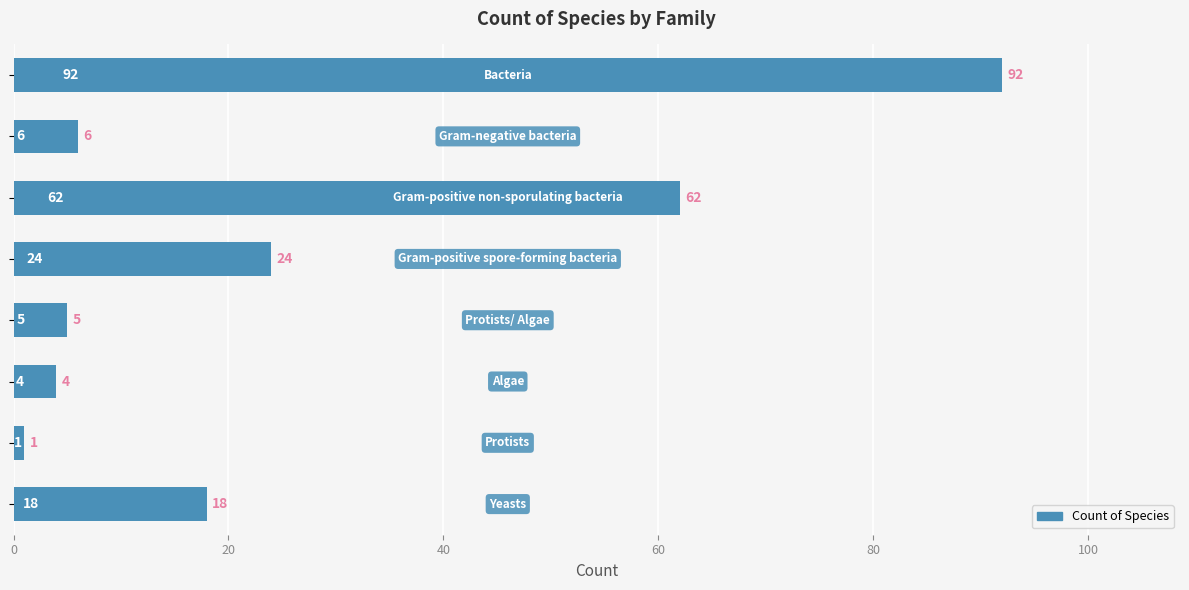

What is the difference between the maximum and minimum values?

91